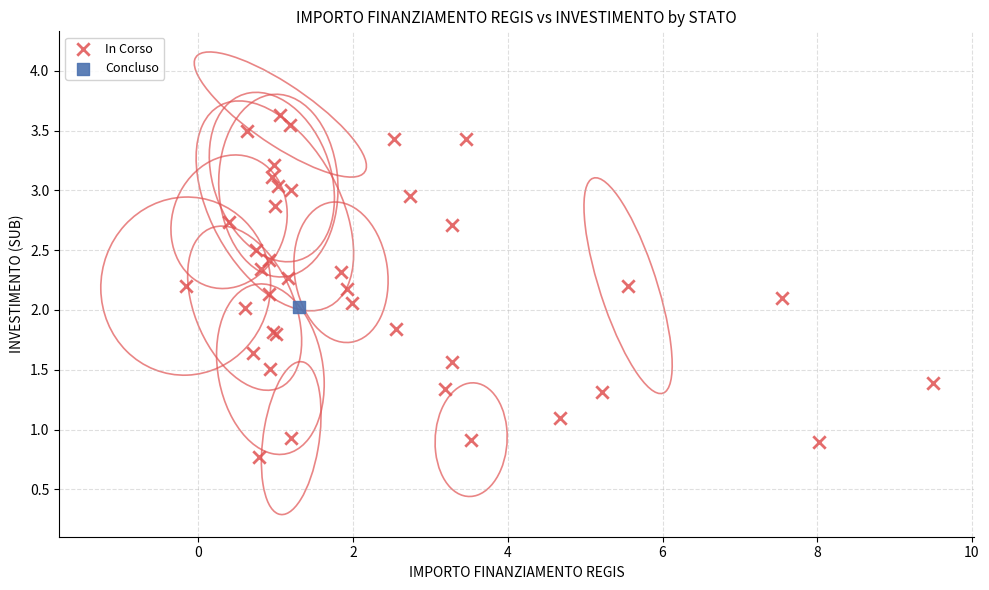

What are all the series names shown in the legend?

In Corso, Concluso